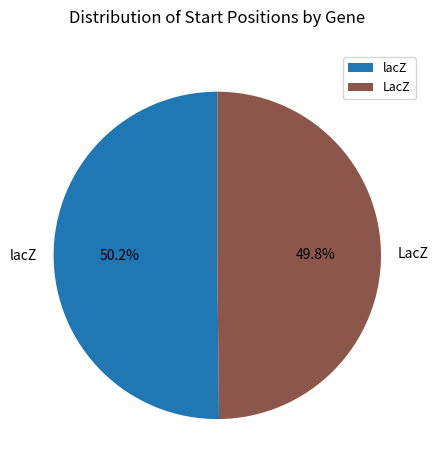

Does any single category account for the majority?

Yes